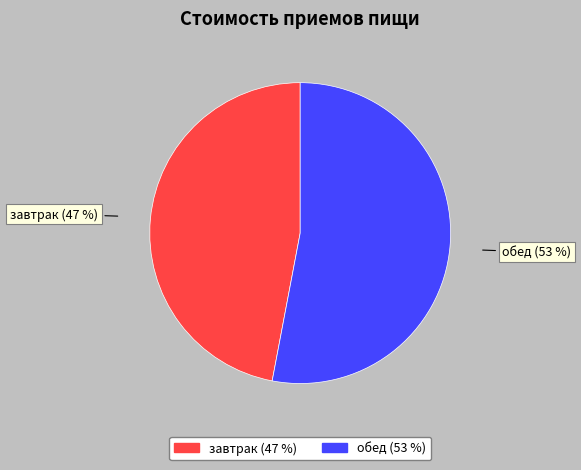

Is there a majority slice in this chart?

Yes